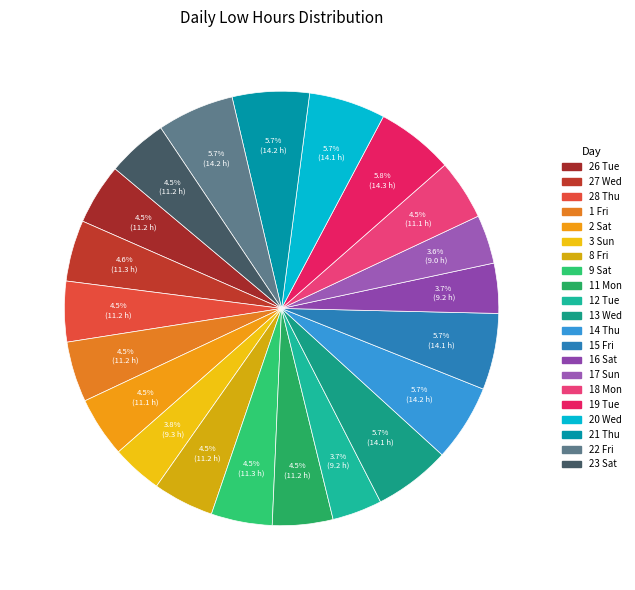

To the nearest percent, what portion does 18 Mon represent?

4%